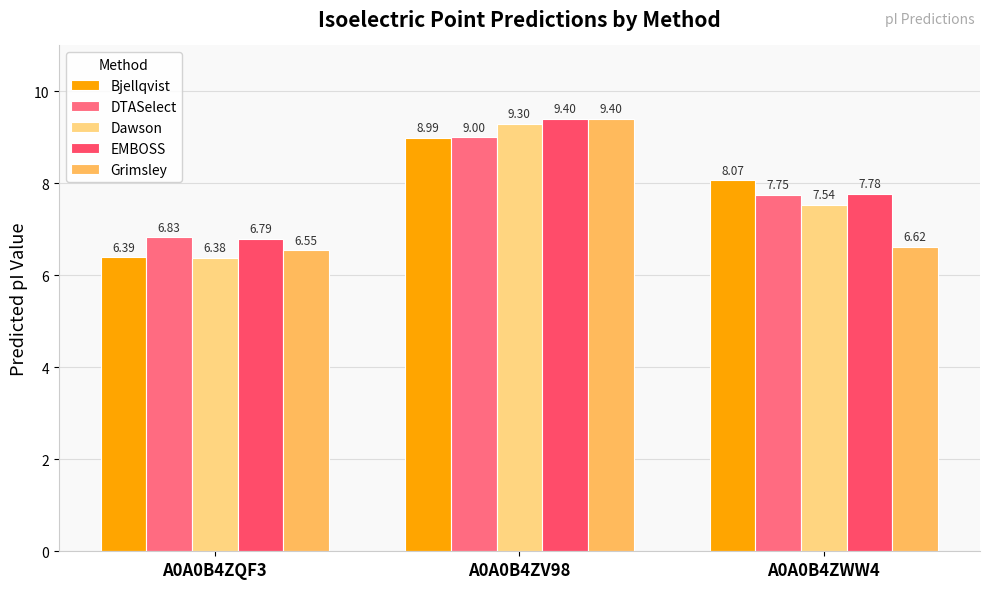

Is the value of Dawson at A0A0B4ZV98 greater than the value of Bjellqvist at A0A0B4ZQF3?

Yes